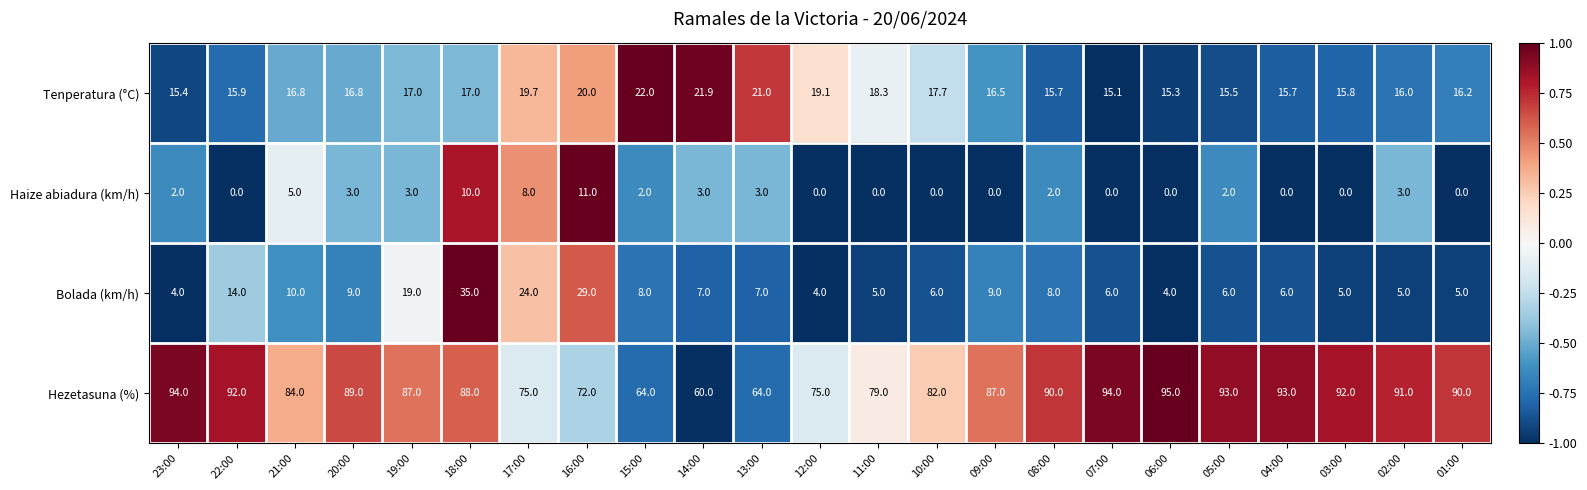

Between 10:00 and 02:00, which series saw the biggest shift?

Hezetasuna (%)